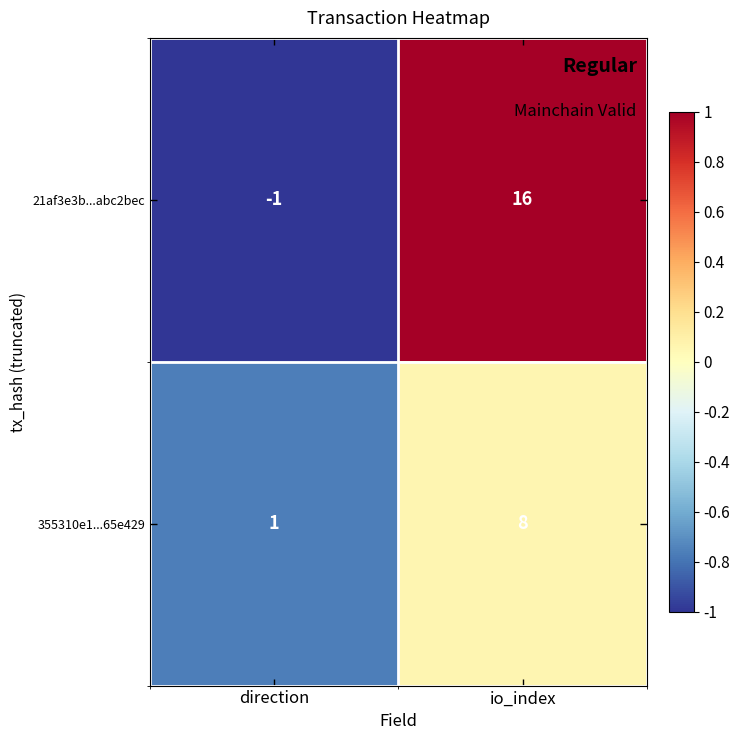

Reading left to right, what are all the values shown in this chart?

21af3e3b...abc2bec: direction=-1	io_index=16
355310e1...65e429: direction=1	io_index=8